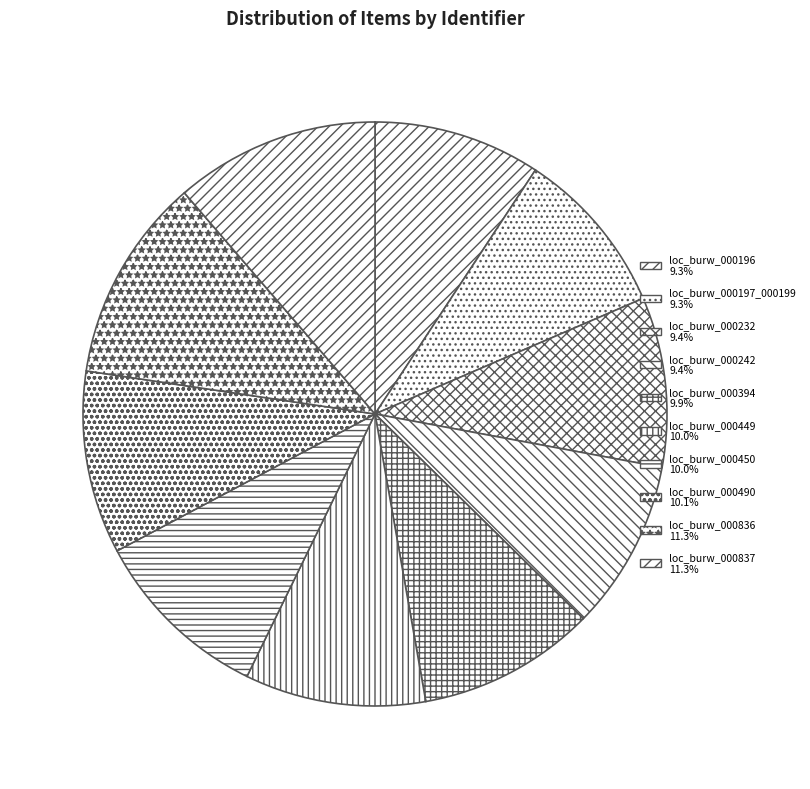

Count the number of slices in the pie.

10